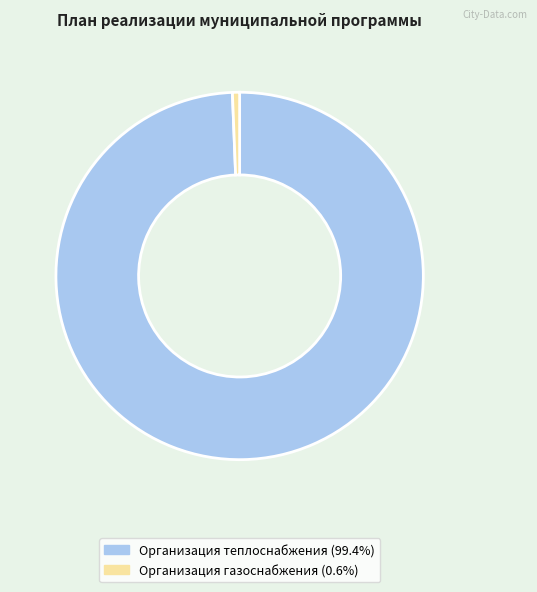

What is the smallest slice in the pie chart?

Организация газоснабжения